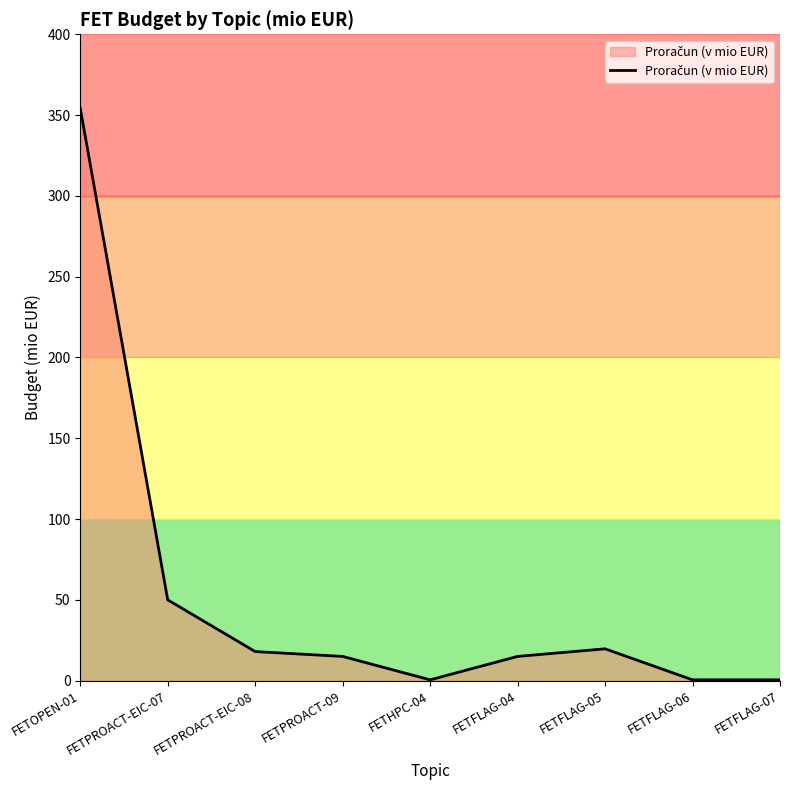

Reading left to right, extract all data points from this chart.

FETOPEN-01=354.2	FETPROACT-EIC-07=50.0	FETPROACT-EIC-08=18.0	FETPROACT-09=15.0	FETHPC-04=0.5	FETFLAG-04=15.0	FETFLAG-05=19.7	FETFLAG-06=0.5	FETFLAG-07=0.5